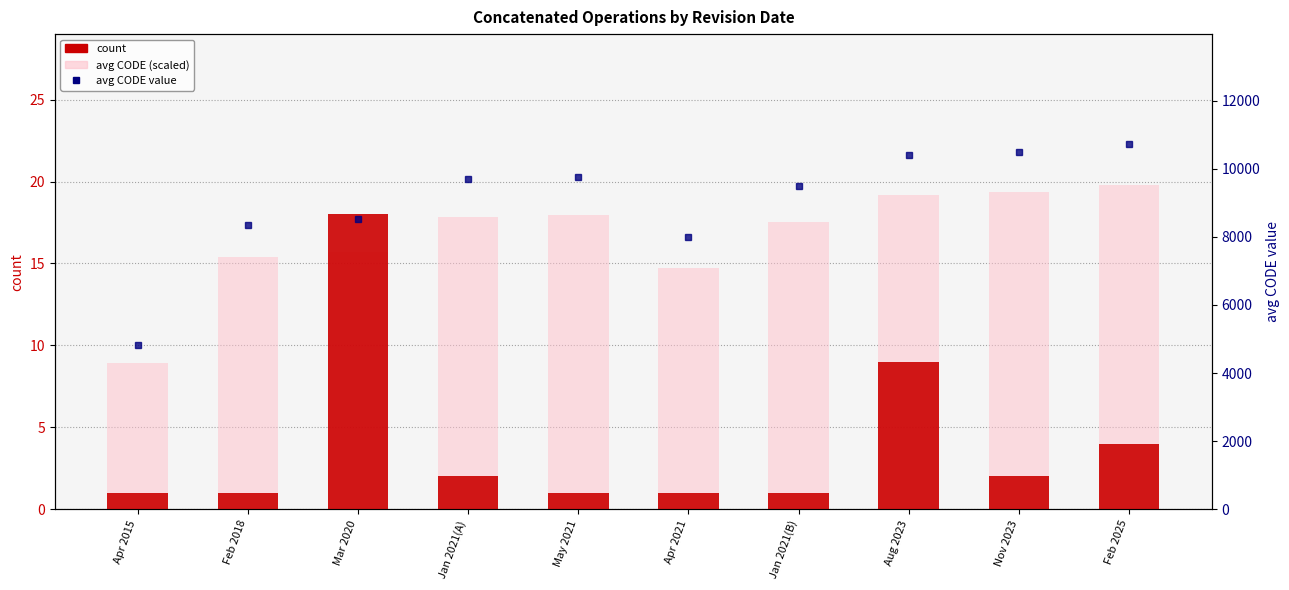

Reading left to right, transcribe all the data shown in this chart.

count: 1.0	1.0	18.0	2.0	1.0	1.0	1.0	9.0	2.0	4.0
avg CODE (scaled): 8.9	15.4	15.7	17.9	18.0	14.7	17.5	19.2	19.4	19.8
avg CODE value: 4837.0	8363.0	8515.9	9686.0	9750.0	7983.0	9499.0	10398.7	10495.5	10735.0